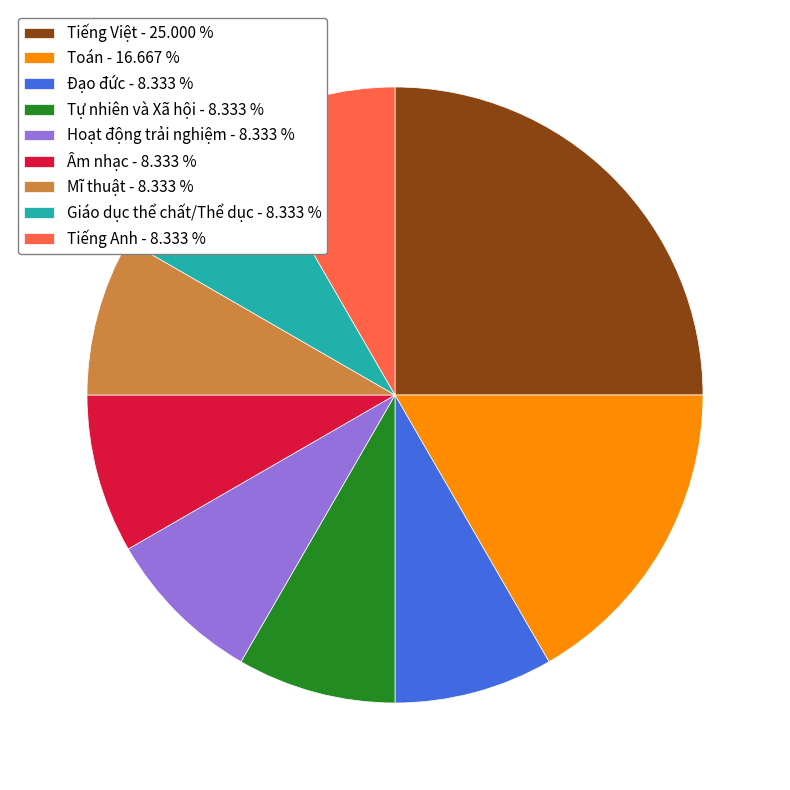

Is Đạo đức the majority of the pie?

No